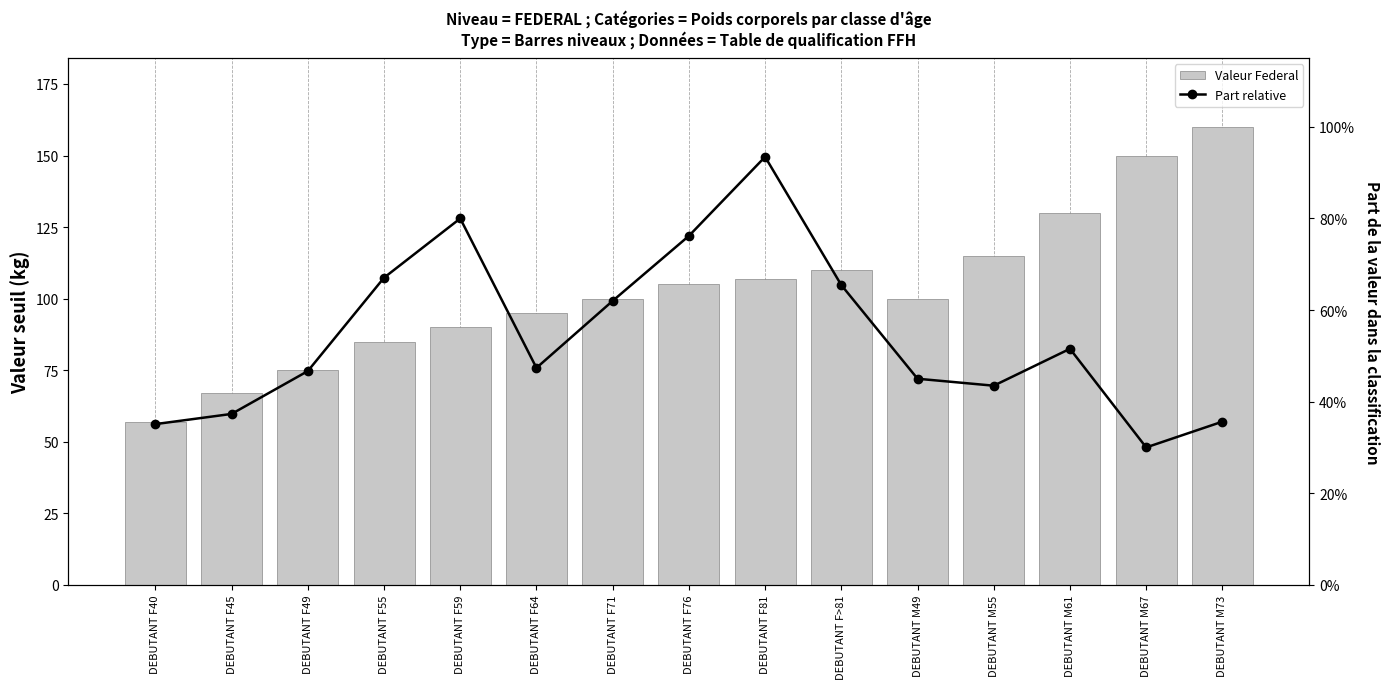

Which series has the largest total across all categories?

Valeur Federal